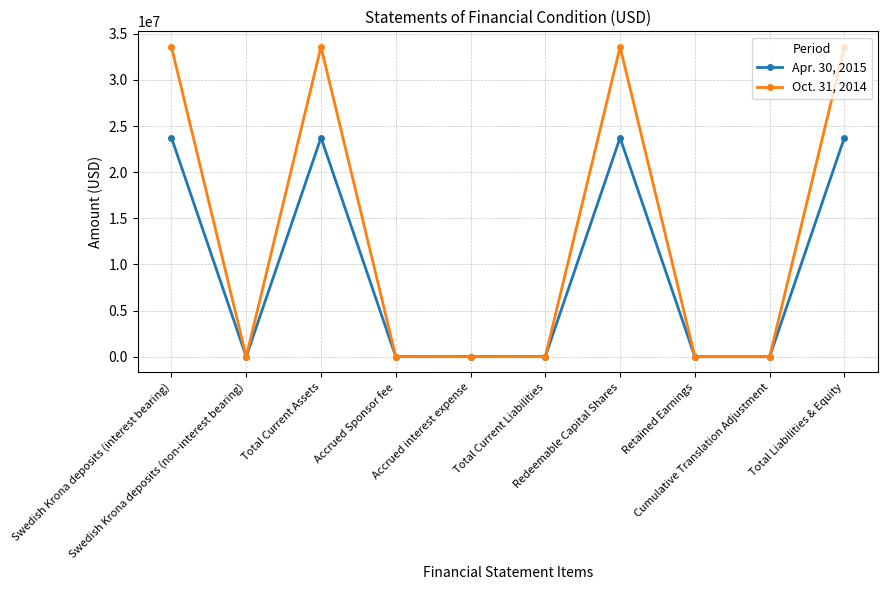

What is the maximum value for Oct. 31, 2014?

33581026